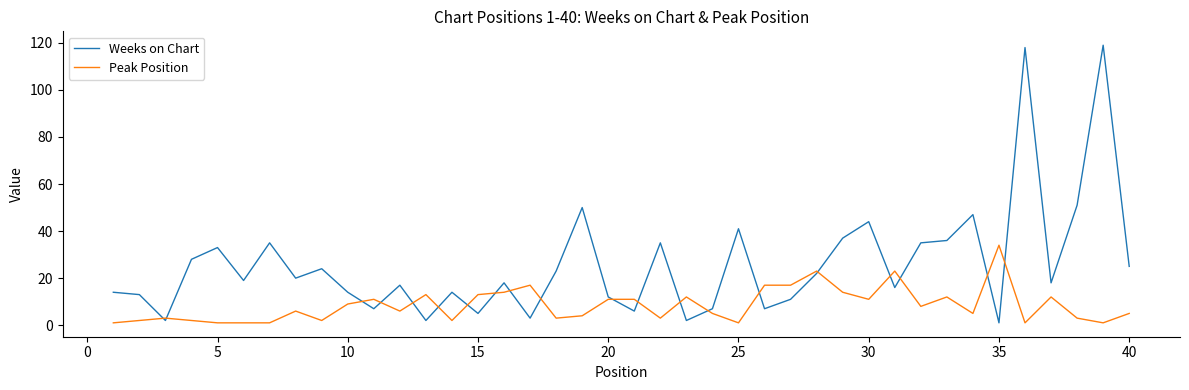

What is the highest value of the Weeks on Chart series?

119